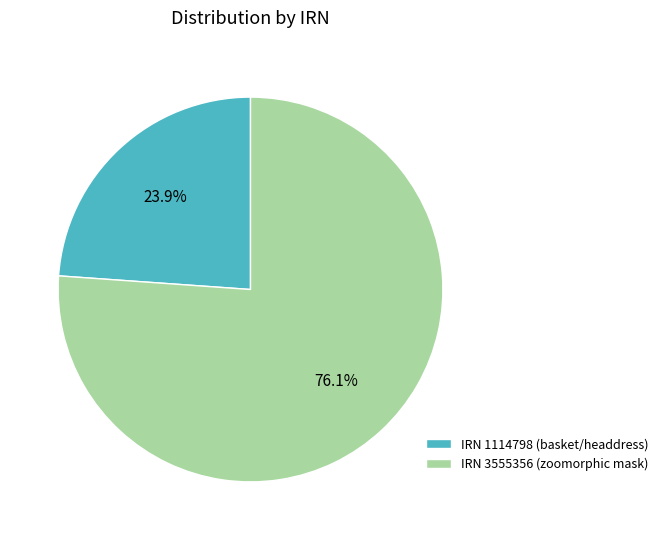

What is the largest slice in the pie chart?

IRN 3555356 (zoomorphic mask)